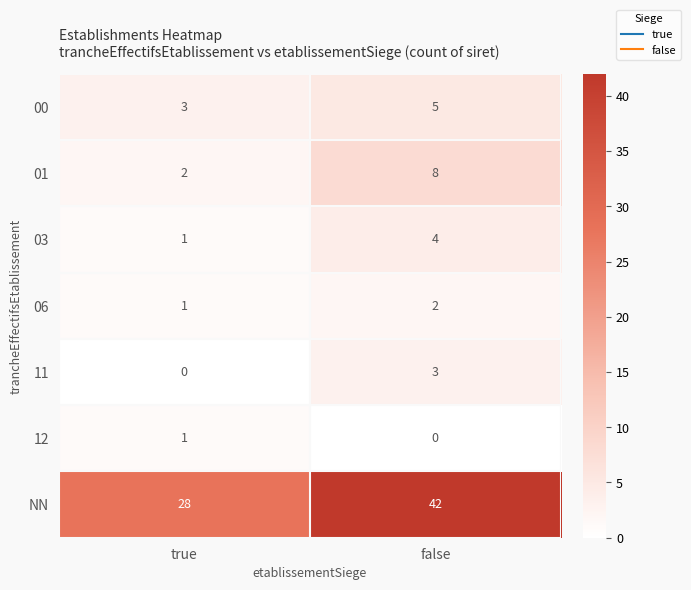

Rank the series at false from highest to lowest value.

NN, 01, 00, 03, 11, 06, 12